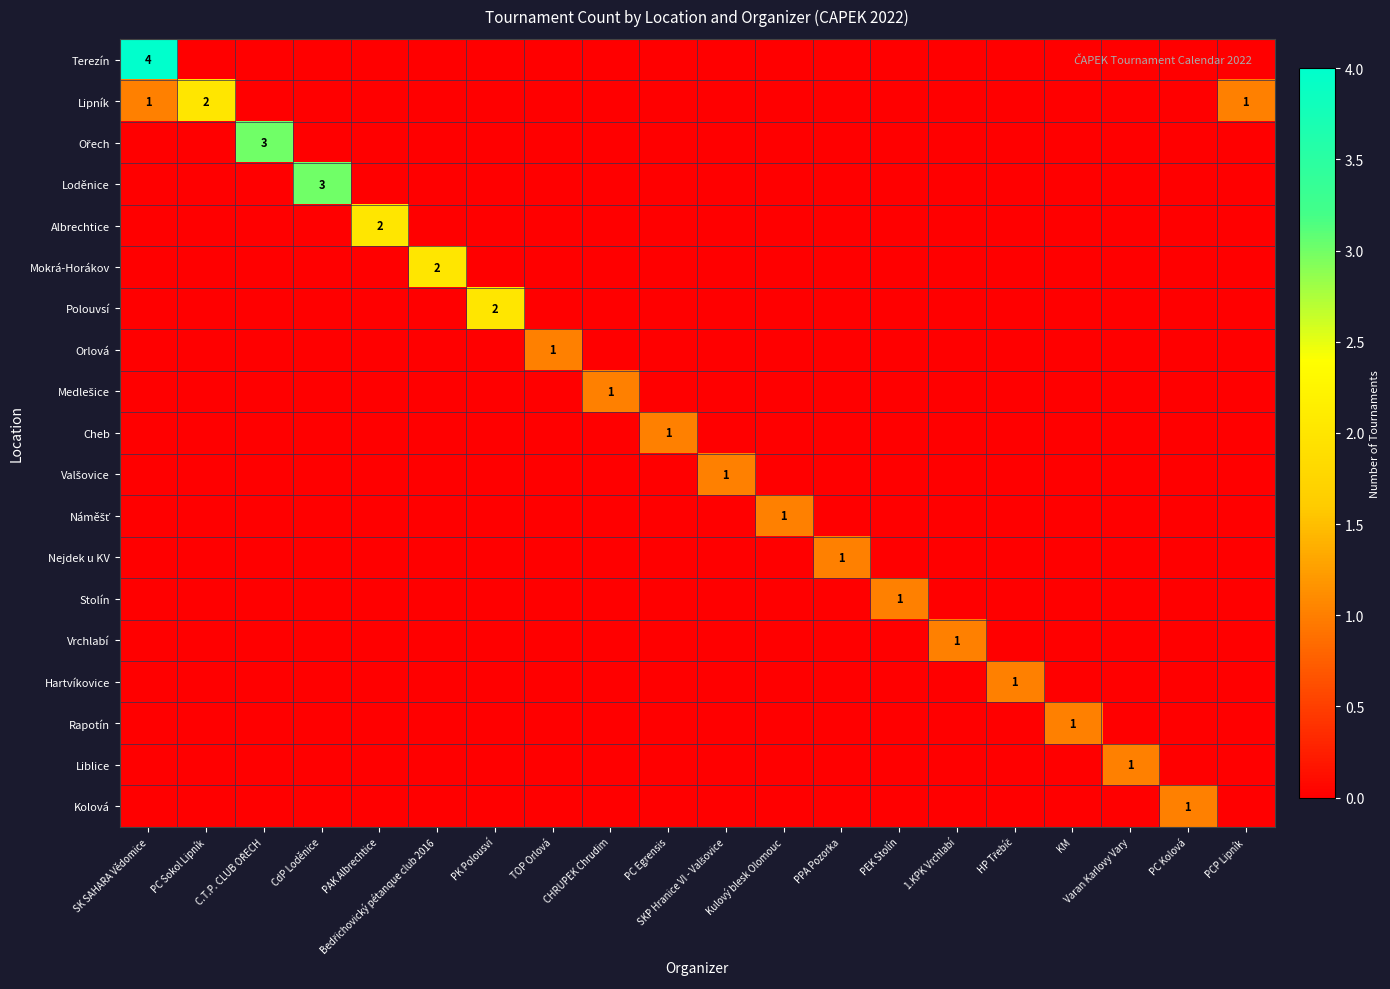

At how many categories does at least one series exceed 3?

1